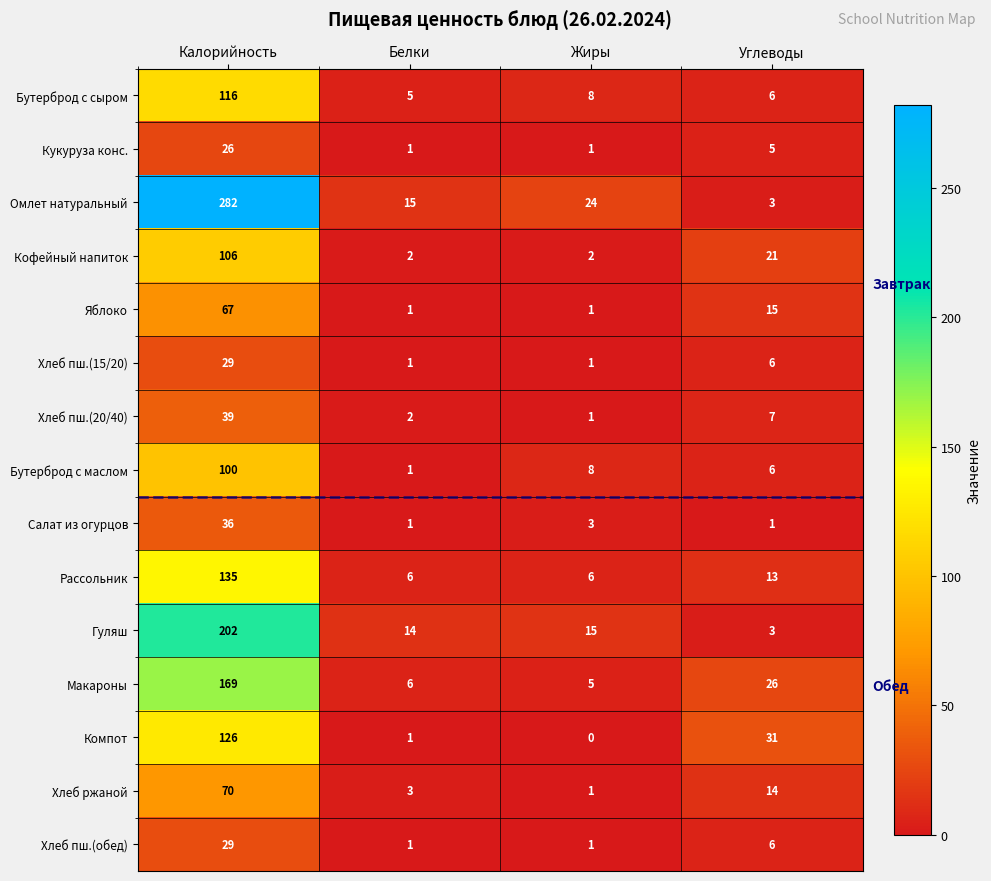

Read the Хлеб пш.(20/40) value at Углеводы, to the nearest 10.

10